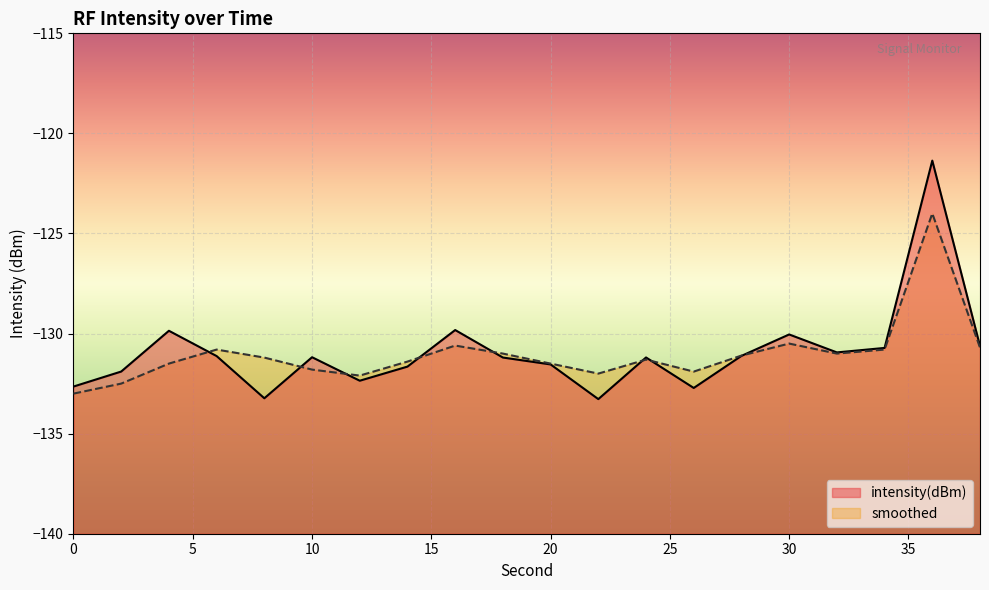

Which category has the lowest value in the intensity(dBm) series?

22